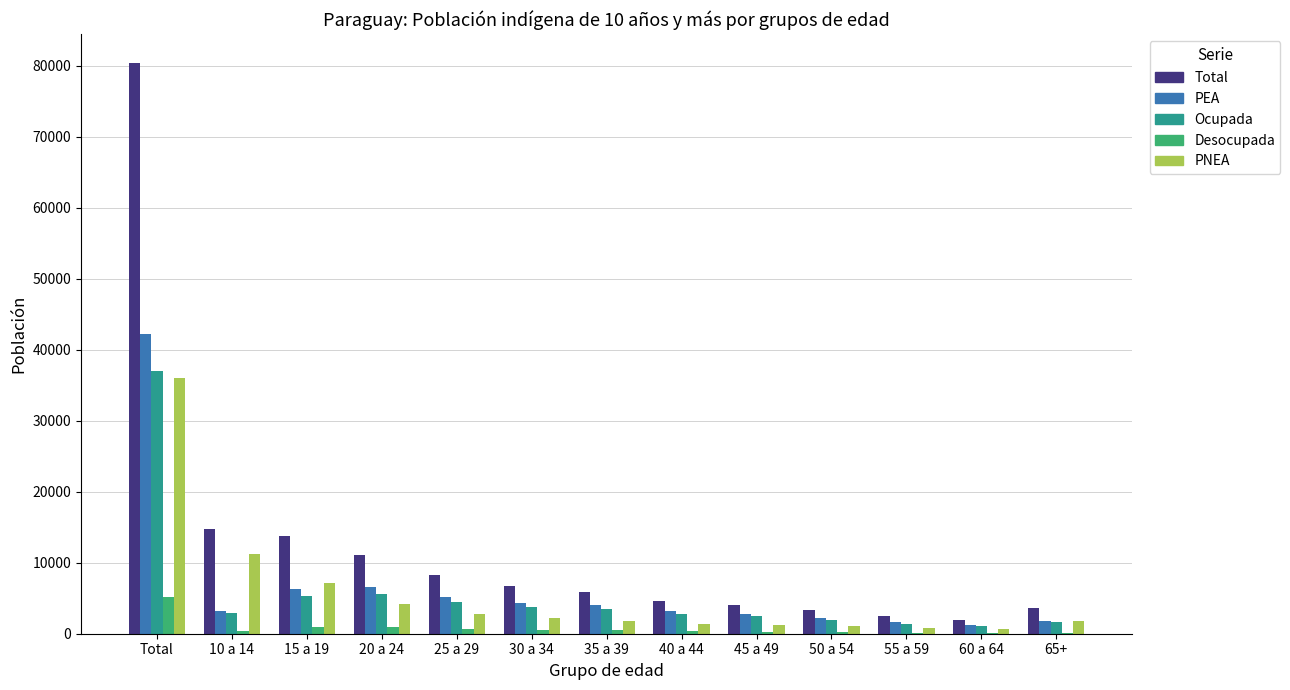

How many data points does each series have?

13